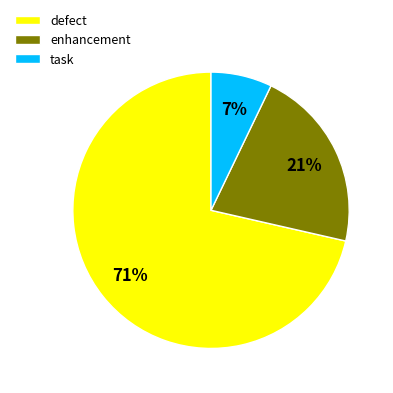

Is there any slice that represents more than half of the pie?

Yes